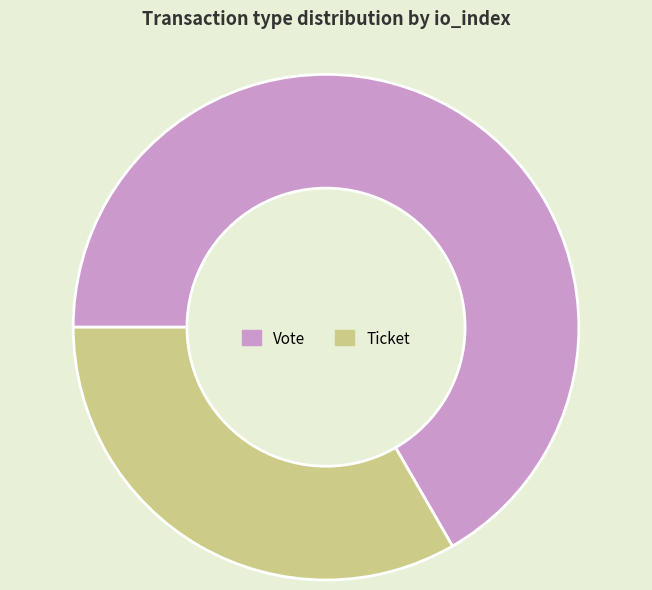

How many slices are in this pie chart?

2